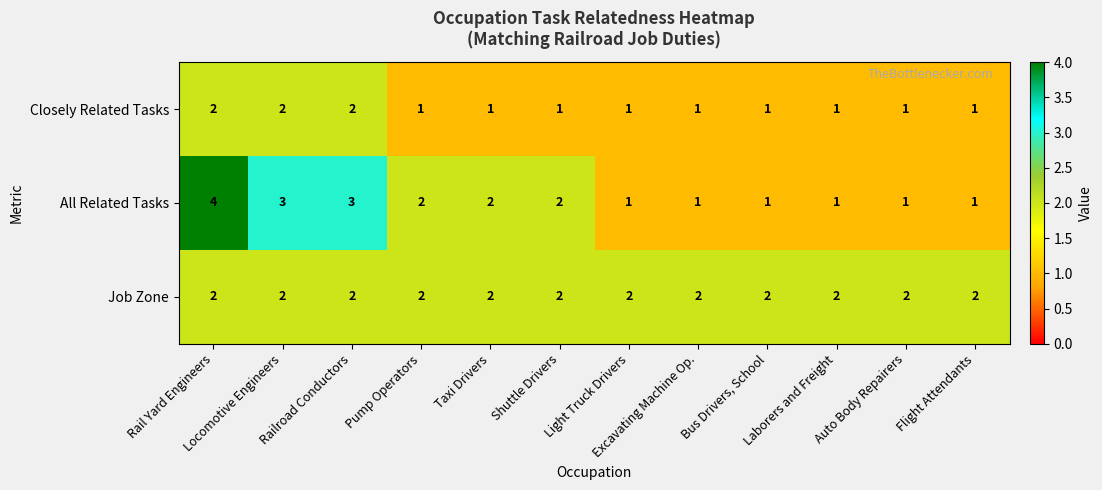

Where does the All Related Tasks series first go above 2?

Rail Yard Engineers